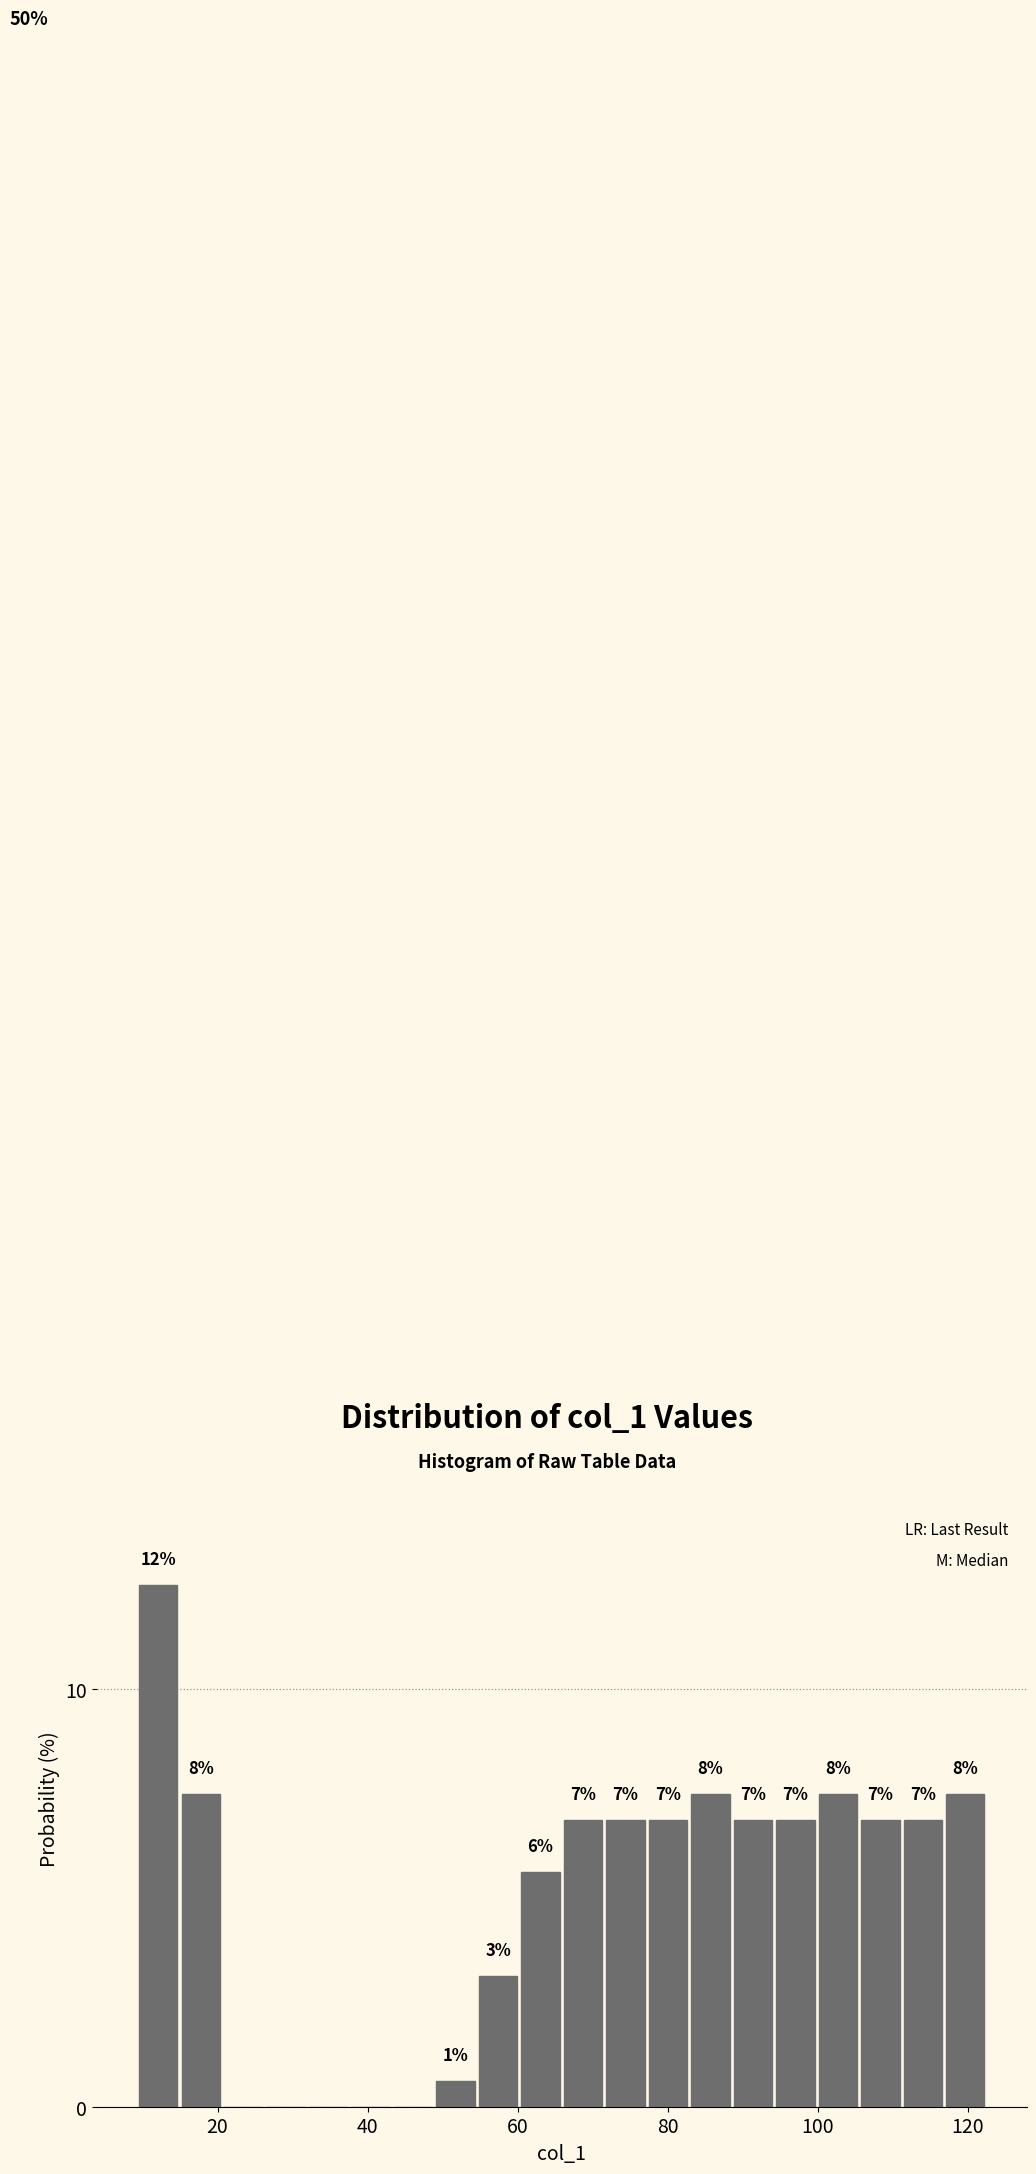

Around what value on the x-axis is the tallest bar? Give the approximate position of its centre, as read against the axis.

12